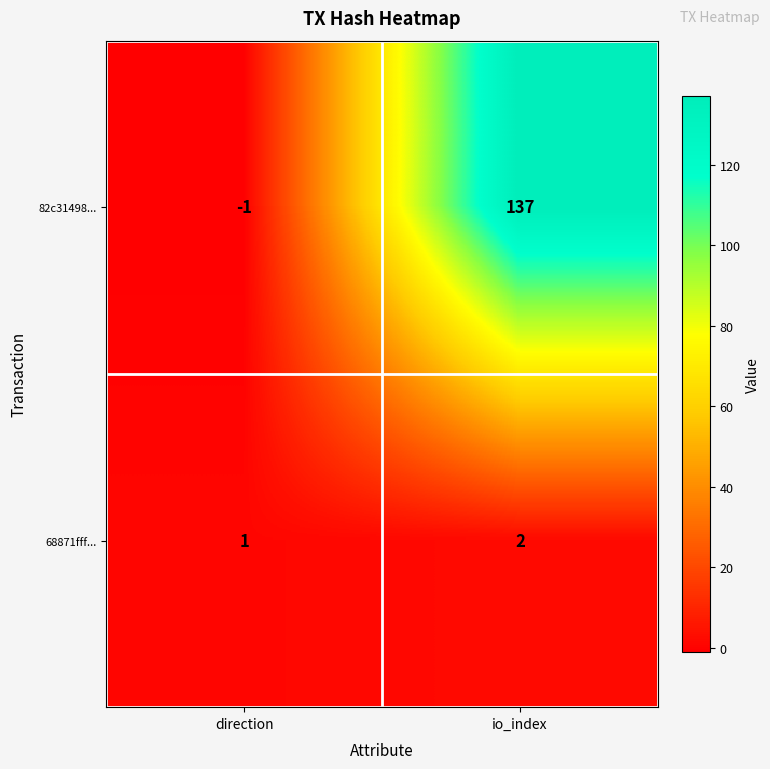

At which category is the sum across all series the highest?

io_index